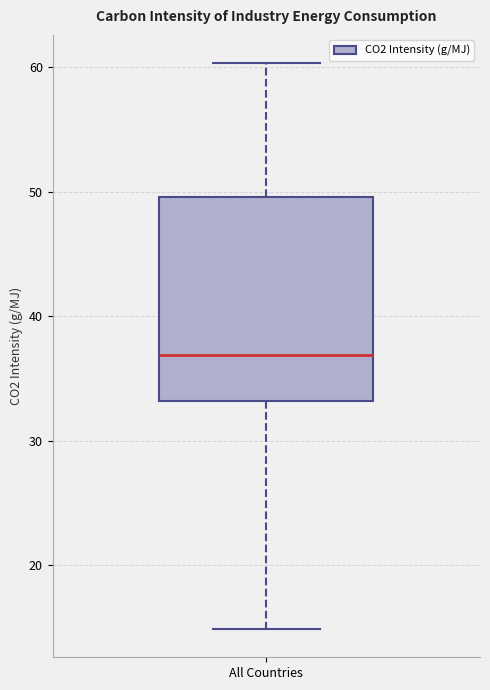

Where is the lower edge of the box for All Countries on the y-axis? The values are not printed on the chart, so give them approximately, as read against the axis.

33